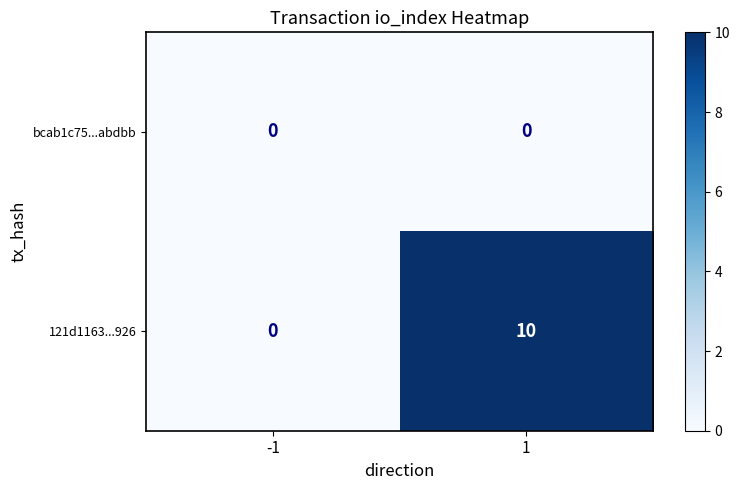

Reading right to left, transcribe all the data shown in this chart.

bcab1c75...abdbb: 1=0	-1=0
121d1163...926: 1=10	-1=0